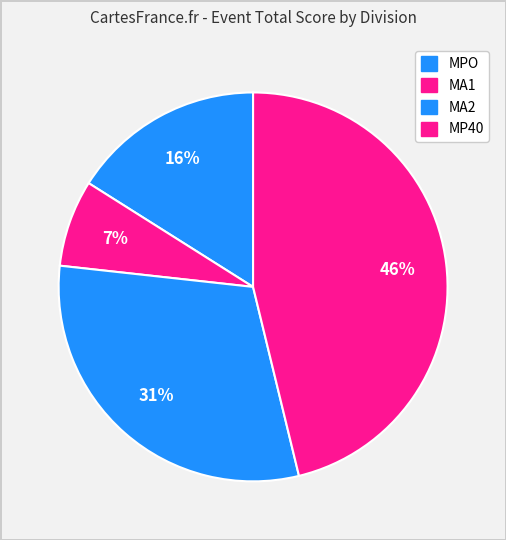

How many segments does this pie chart have?

4